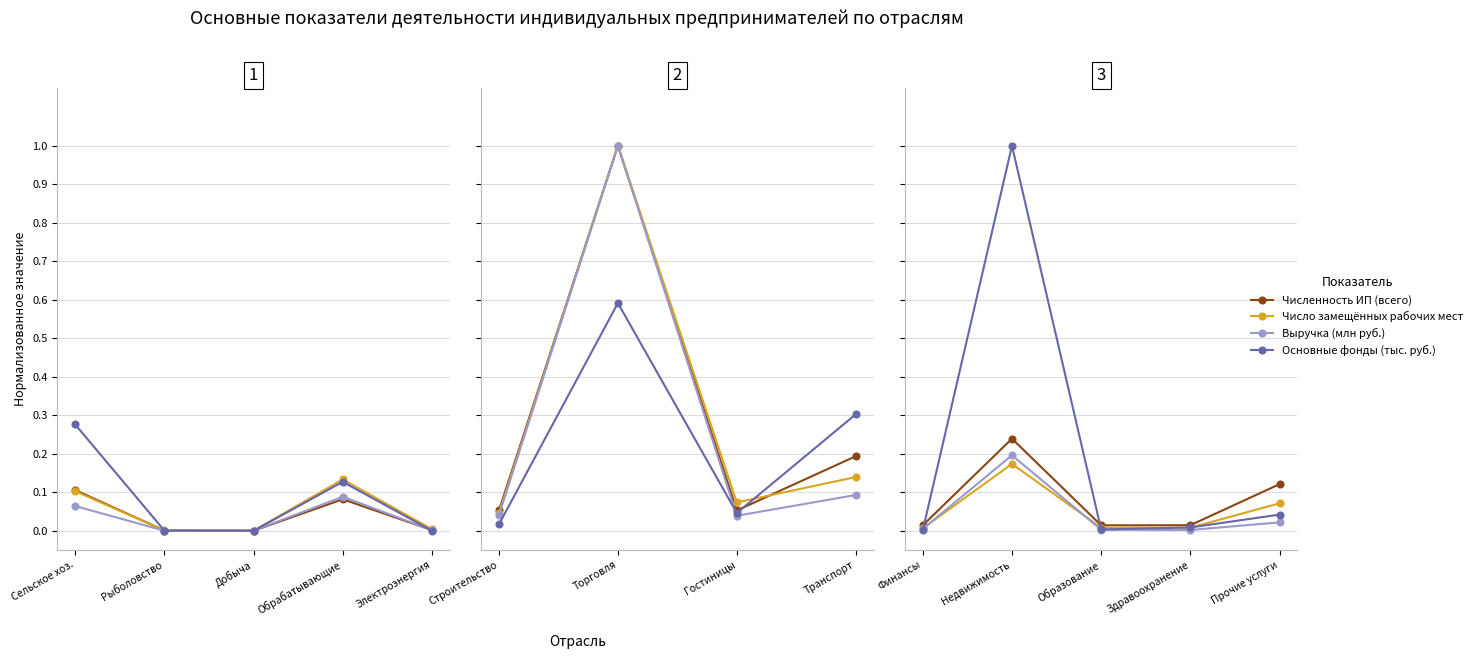

True or false: Основные фонды (тыс. руб.) and Численность ИП (всего) cross at least once.

True